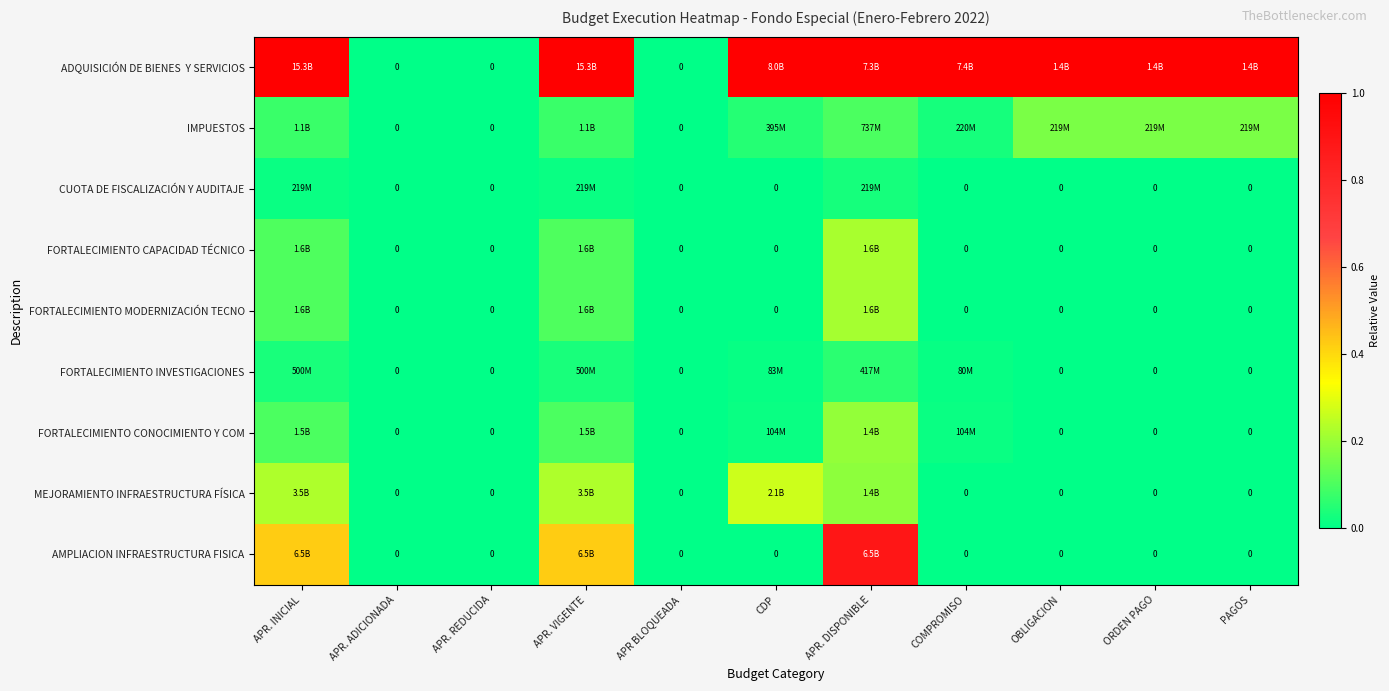

How many data points does each series have?

11